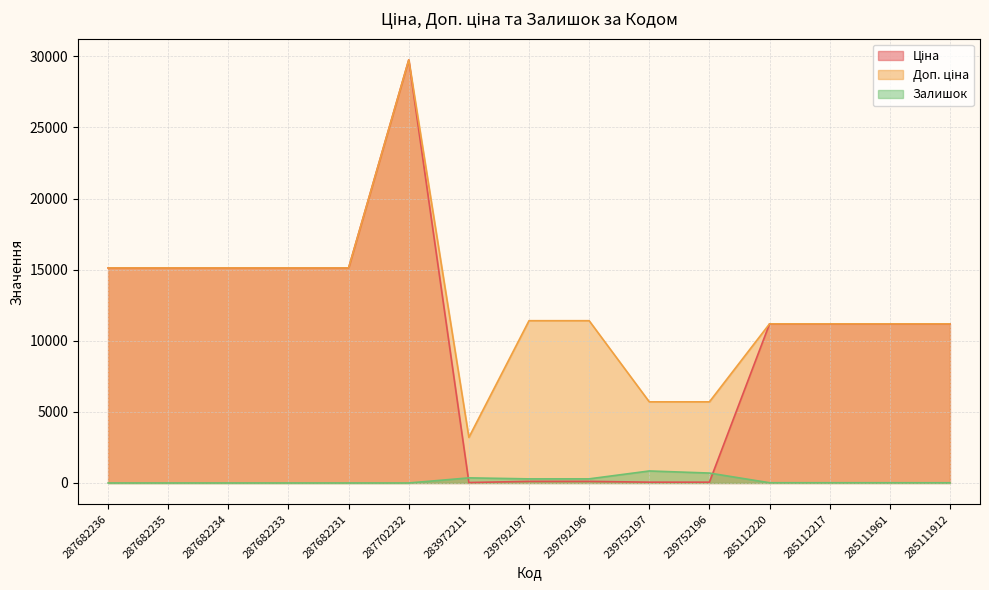

Which label corresponds to the smallest value in the chart?

287682236